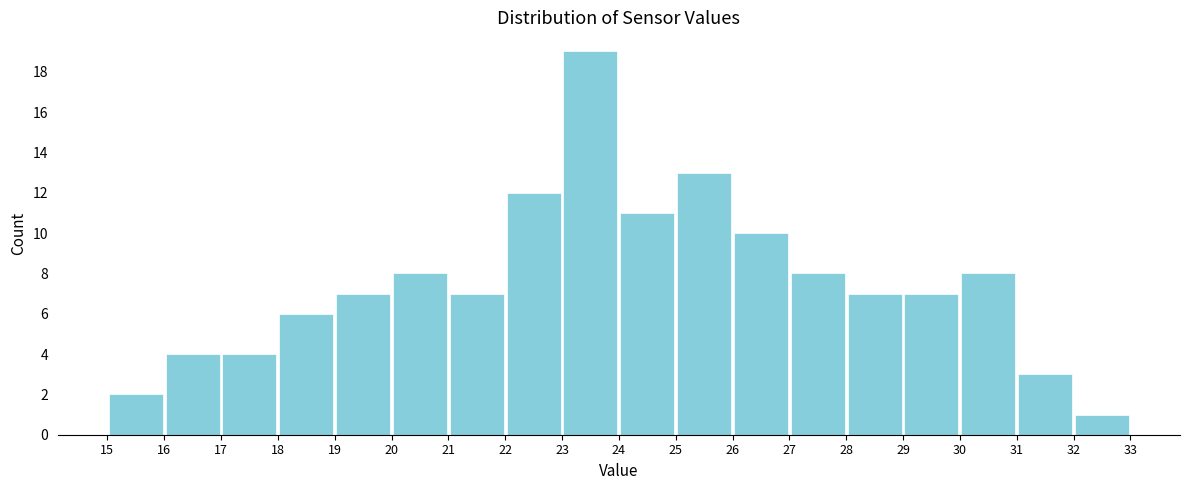

Reading left to right, transcribe this chart: for each bar, give the range it covers on the x-axis and its height. The values are not printed on the chart, so give them approximately, as read against the axis.

15 to 16: 2
16 to 17: 4
17 to 18: 4
18 to 19: 6
19 to 20: 7
20 to 21: 8
21 to 22: 7
22 to 23: 12
23 to 24: 19
24 to 25: 11
25 to 26: 13
26 to 27: 10
27 to 28: 8
28 to 29: 7
29 to 30: 7
30 to 31: 8
31 to 32: 3
32 to 33: 1